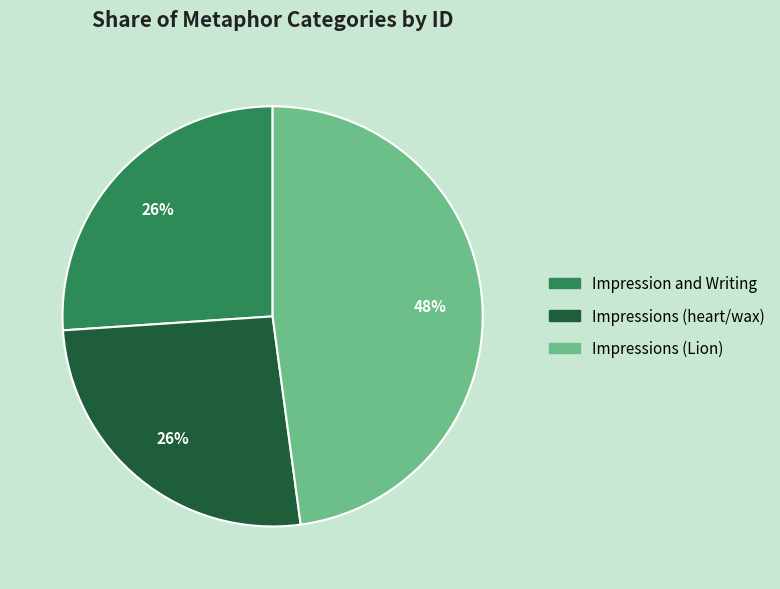

True or false: Impressions (heart/wax) accounts for 26% of the total.

True